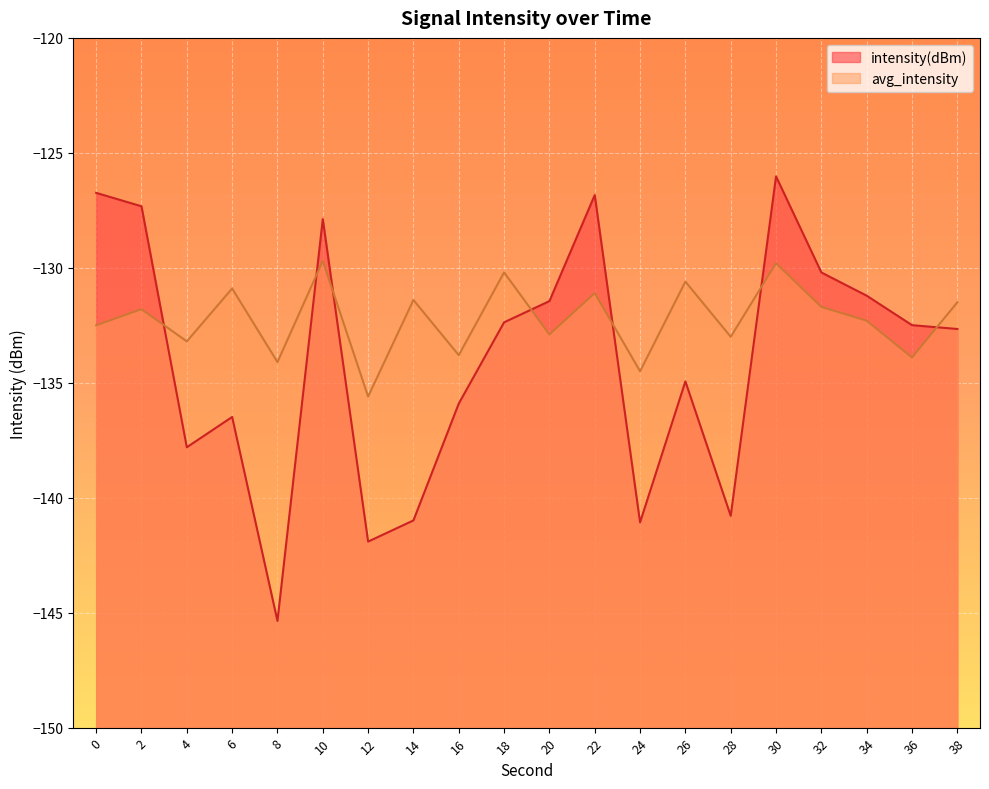

The value of intensity(dBm) at 2 is -127.3. True or false?

True